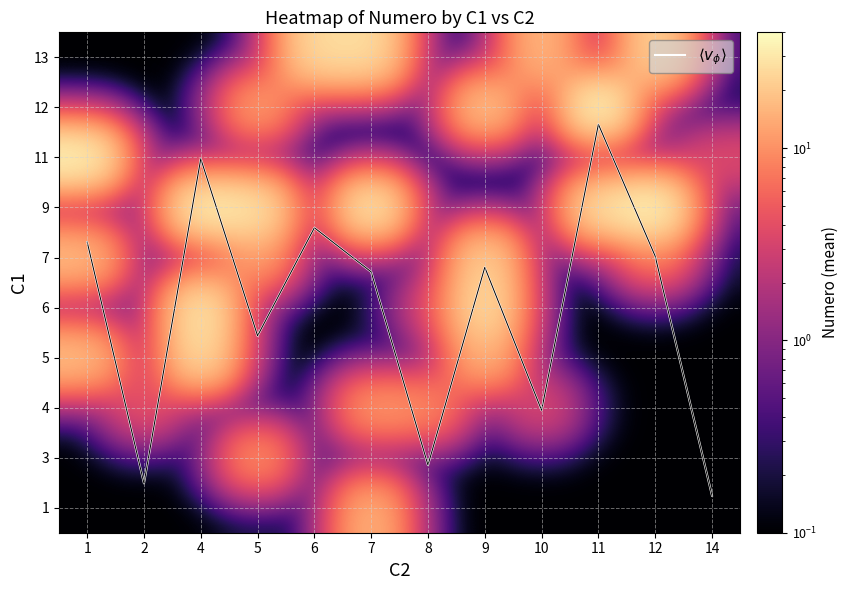

The value of 3 at 1 is 0.1. True or false?

True